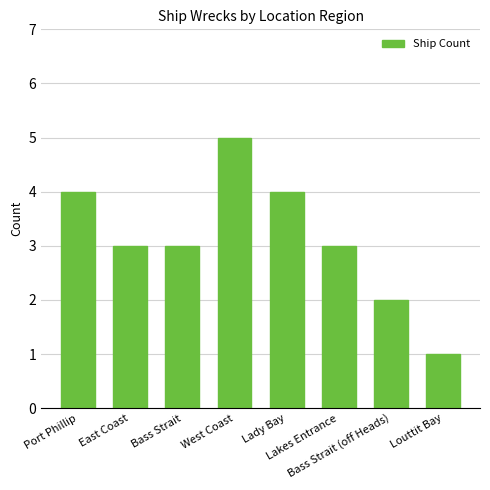

Reading right to left, what are all the values shown in this chart?

Louttit Bay=1	Bass Strait (off Heads)=2	Lakes Entrance=3	Lady Bay=4	West Coast=5	Bass Strait=3	East Coast=3	Port Phillip=4